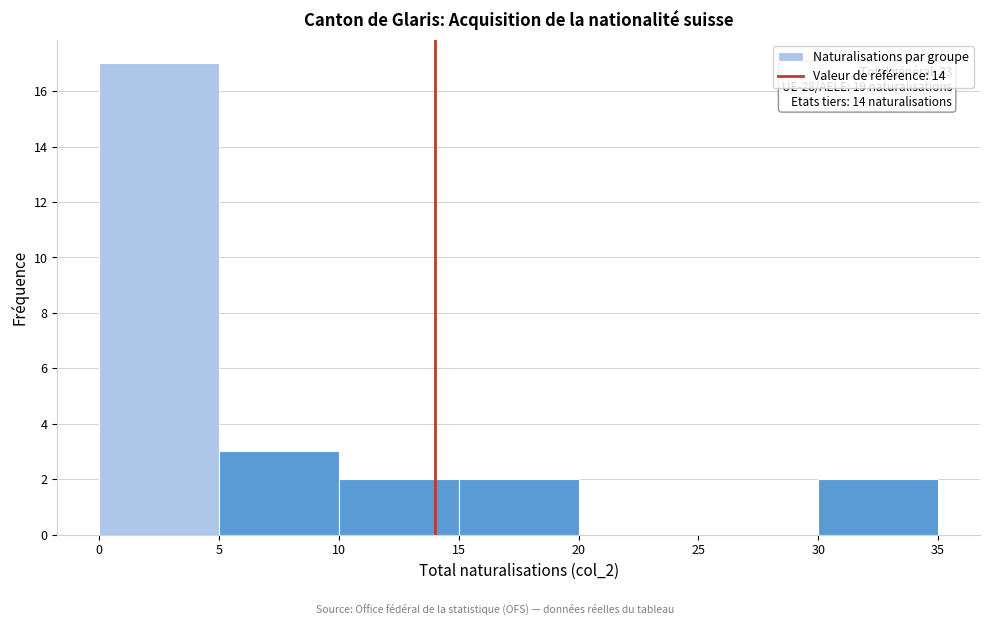

Which range on the x-axis has the tallest bar?

0 to 5